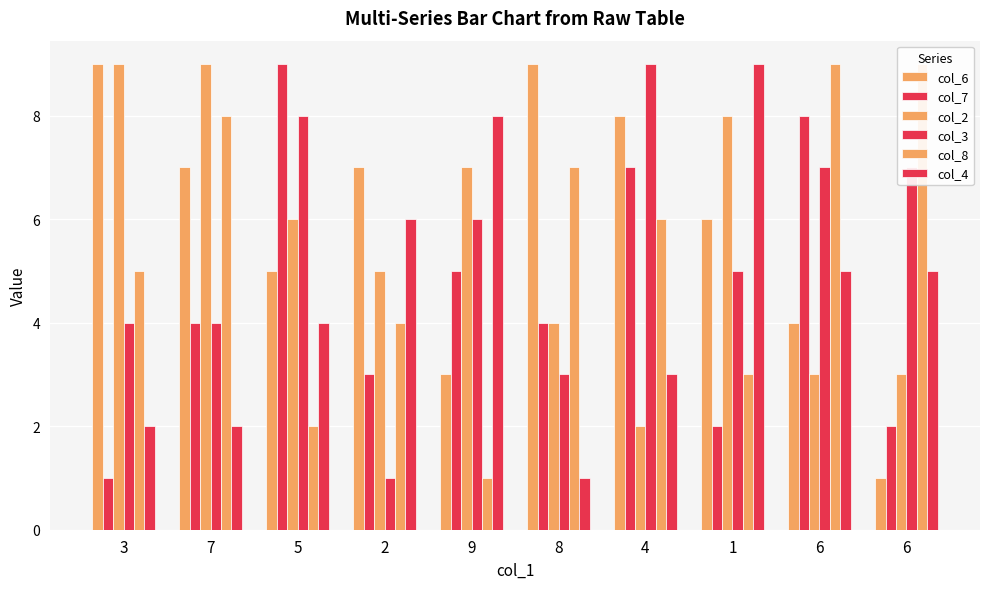

Where is col_4 nearest to the value 5?

6